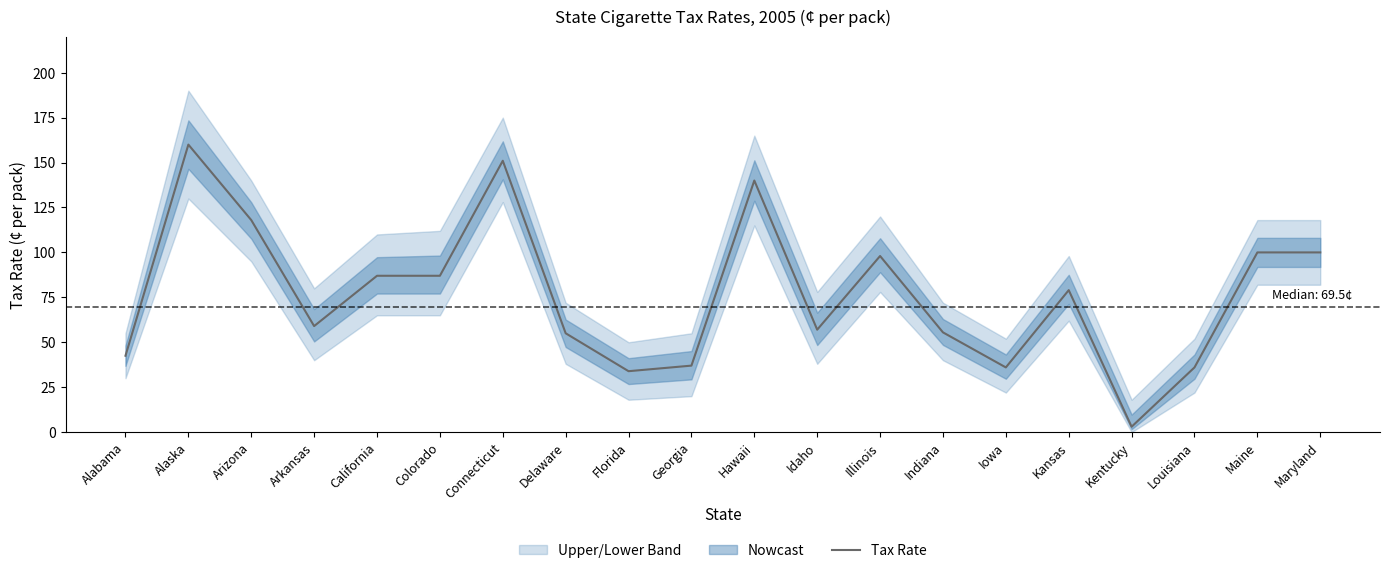

Is this an area chart (filled region under the line)?

No